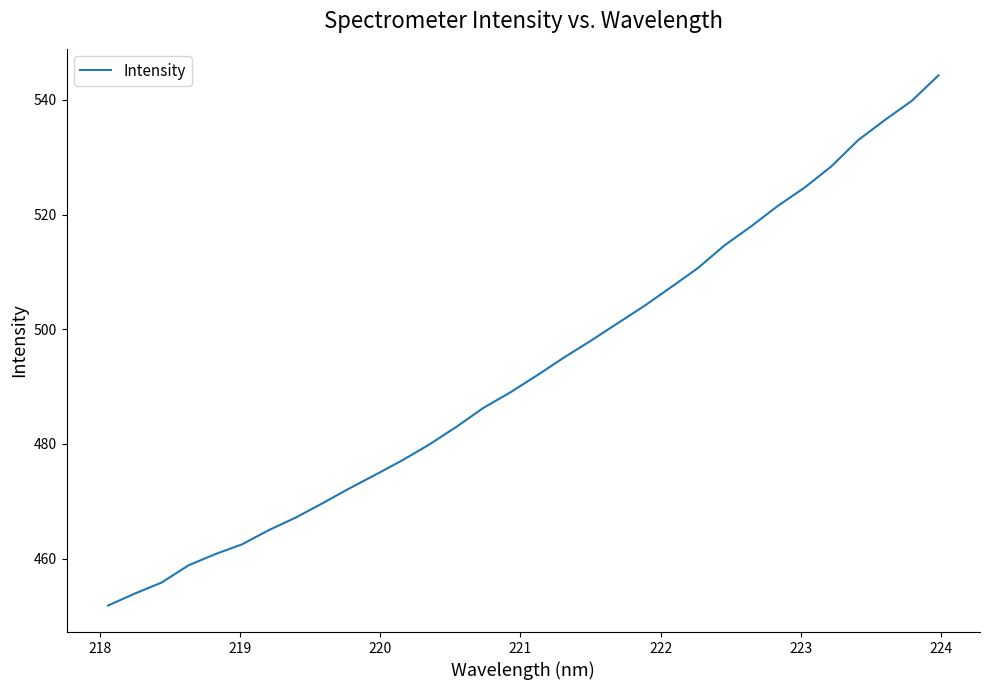

What is the difference between the maximum and minimum values?

92.5